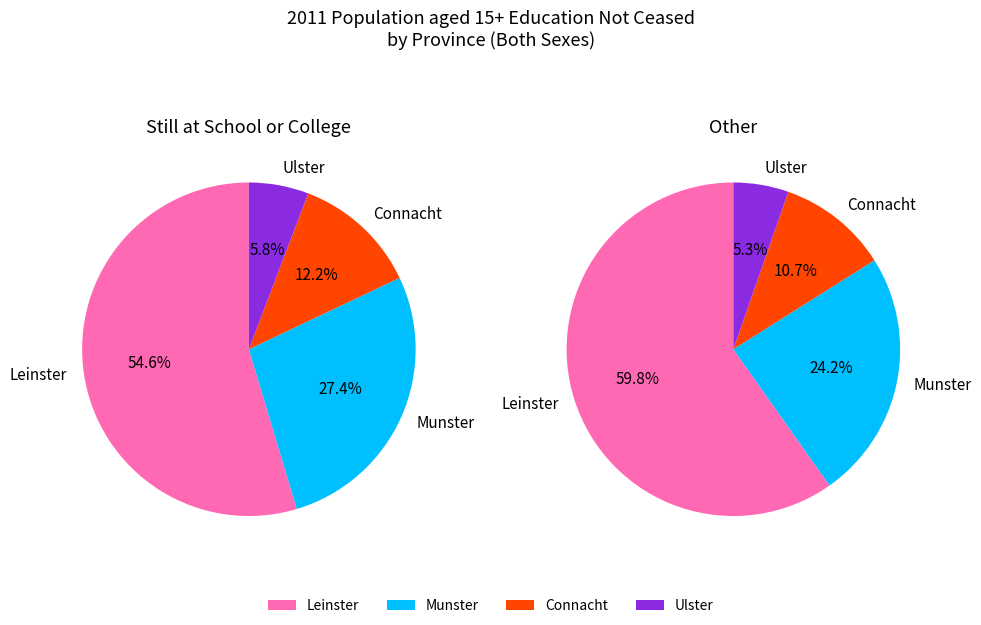

Is it true that Munster is 24% of the pie?

True